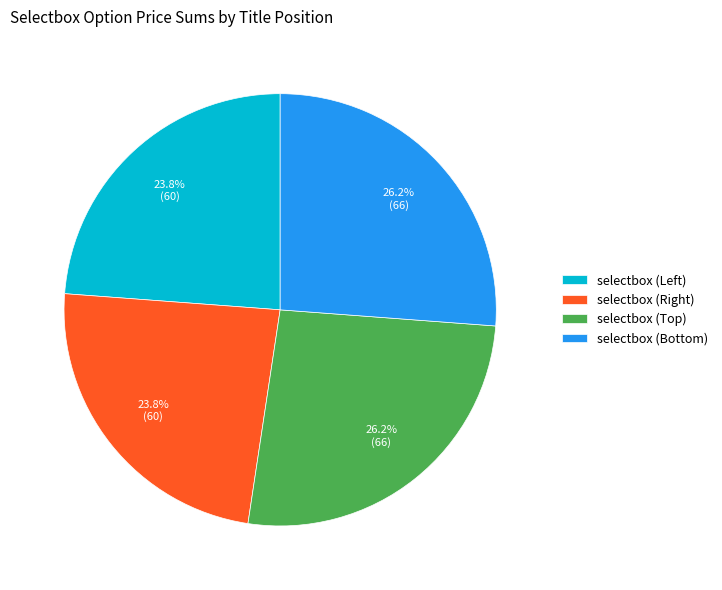

Is there a majority slice in this chart?

No